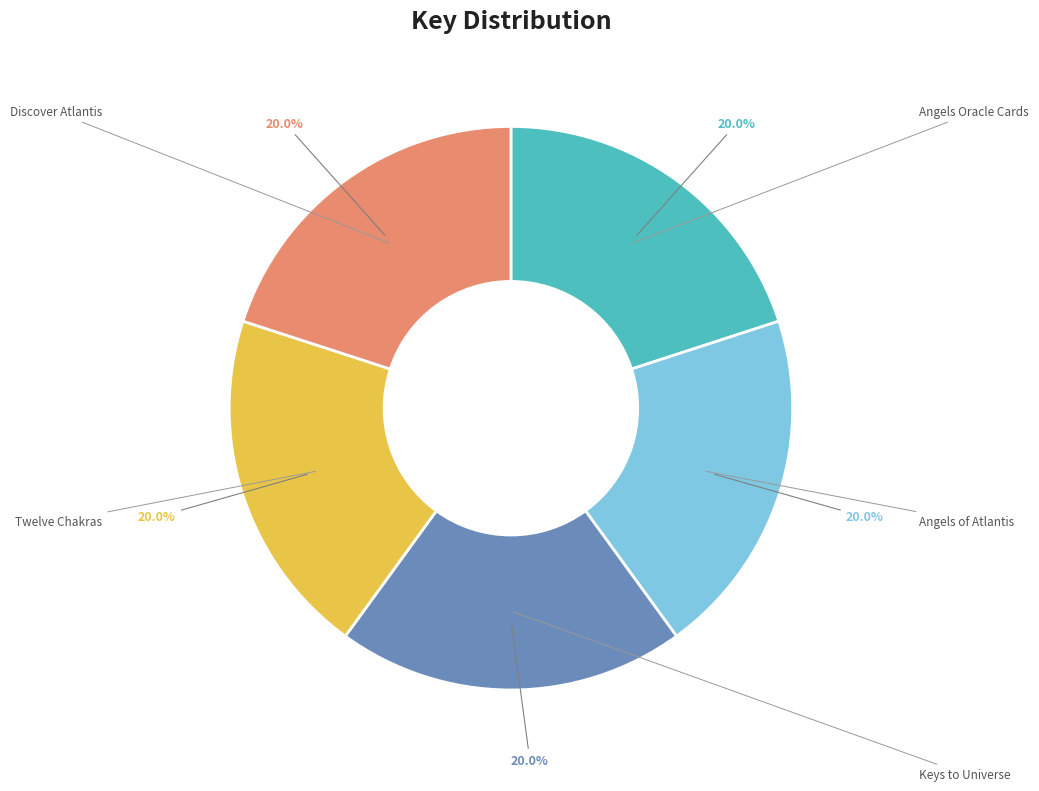

Is there any slice that represents more than half of the pie?

No